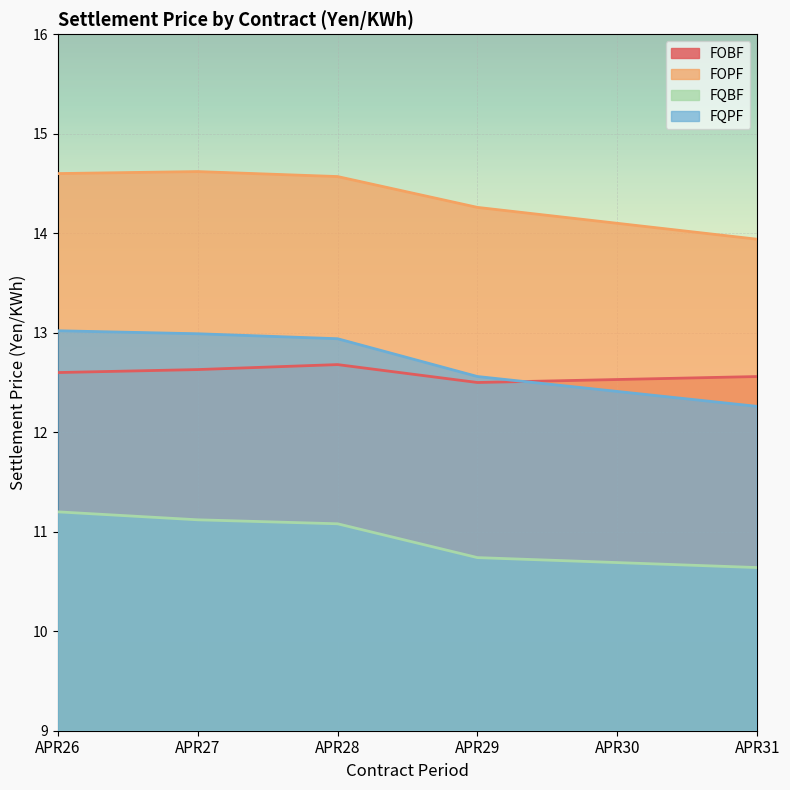

At which category does FOBF reach its first local valley?

APR29